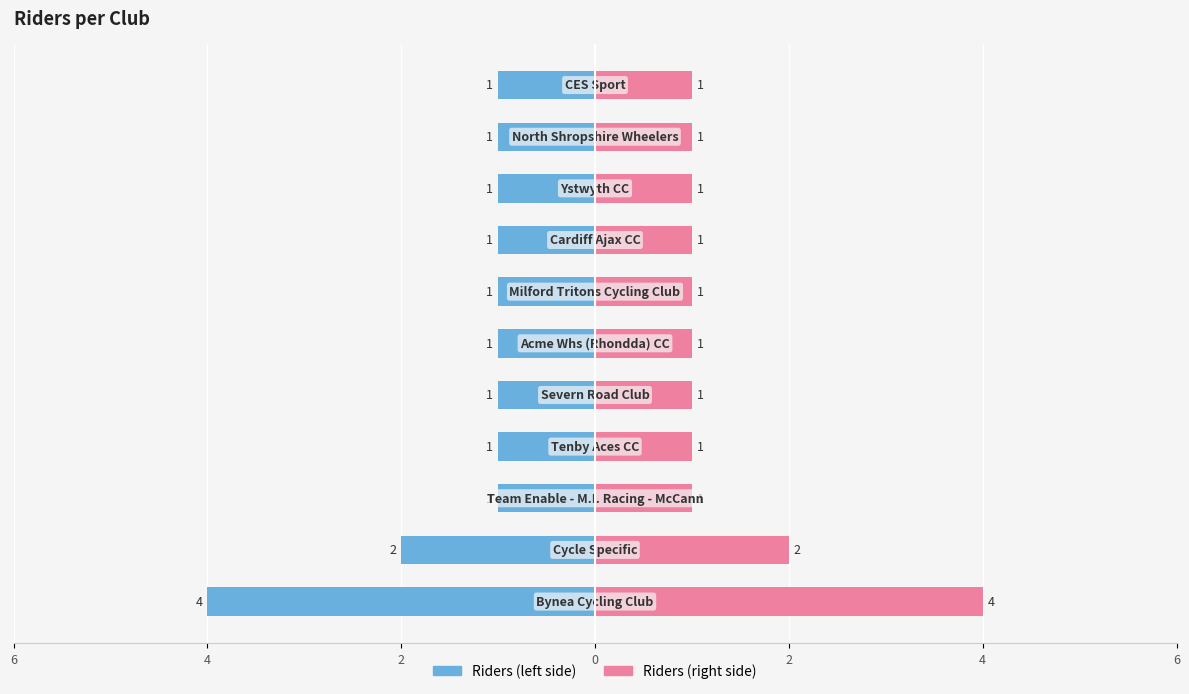

Reading left to right, extract all data points from this chart.

Riders (left): -4	-2	-1	-1	-1	-1	-1	-1	-1	-1	-1
Riders (right): 4	2	1	1	1	1	1	1	1	1	1